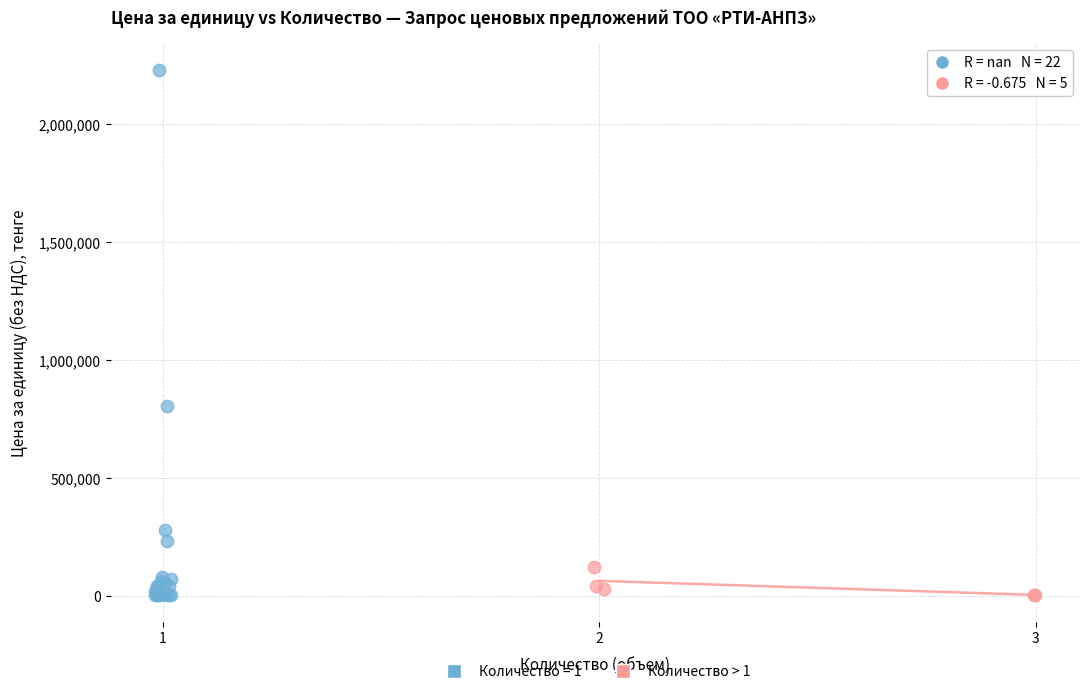

Which series has the widest spread of Y values?

Количество = 1